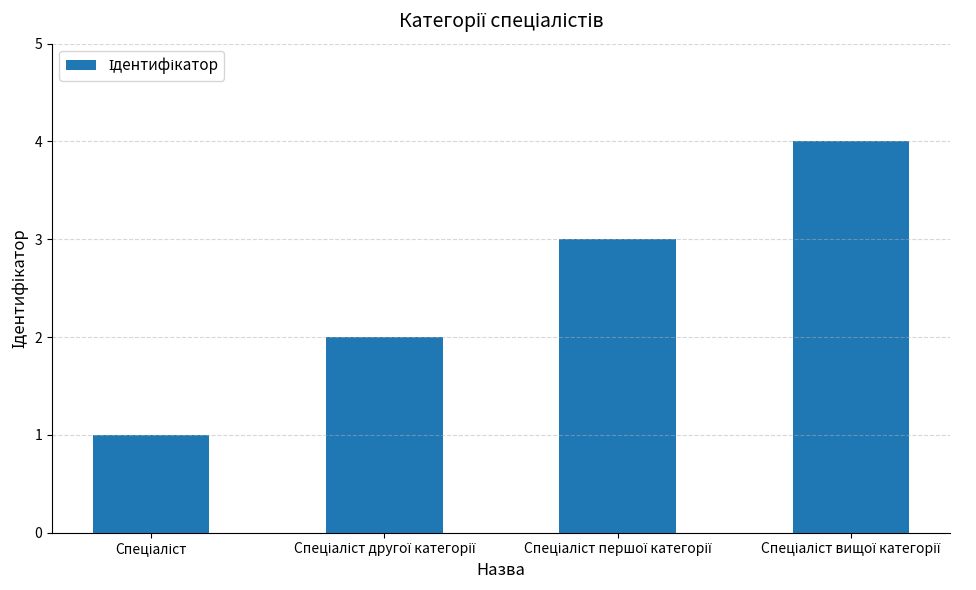

What is the difference between the maximum and minimum values?

3